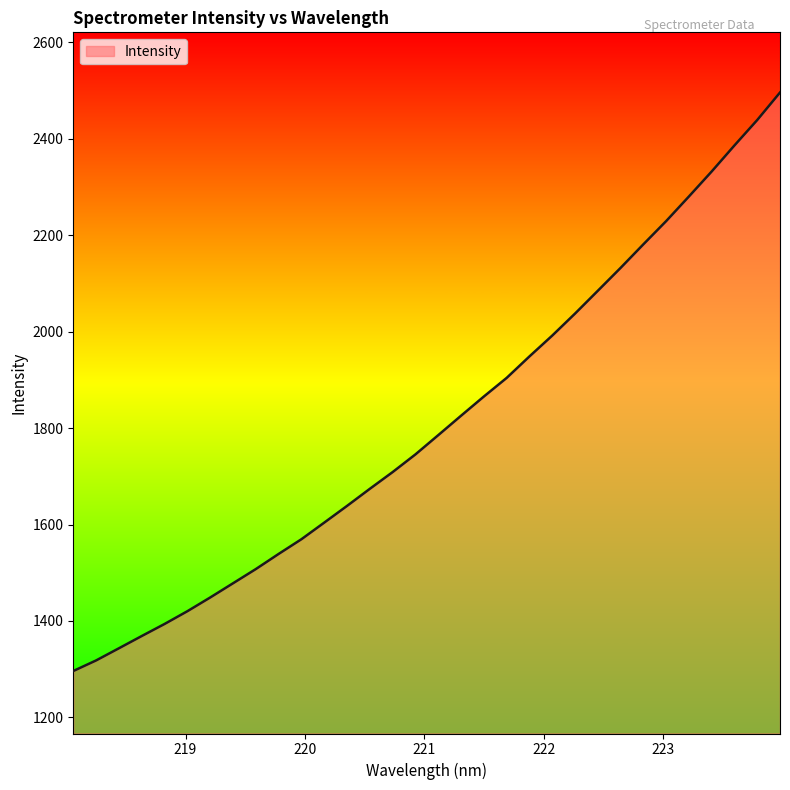

What is the greatest value displayed?

2496.0